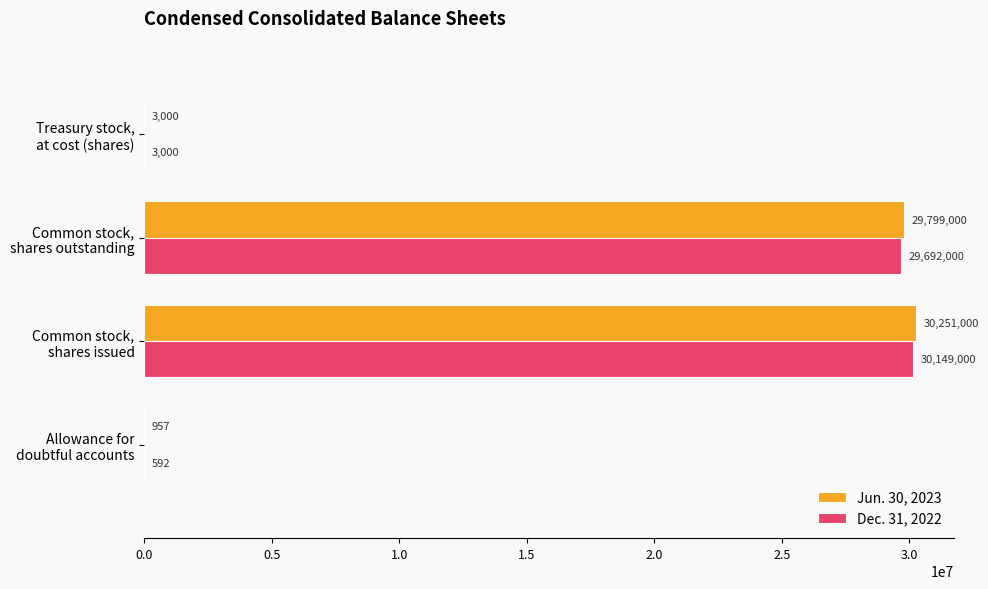

At which label is Dec. 31, 2022 closest to 15074796?

Common stock,
shares outstanding